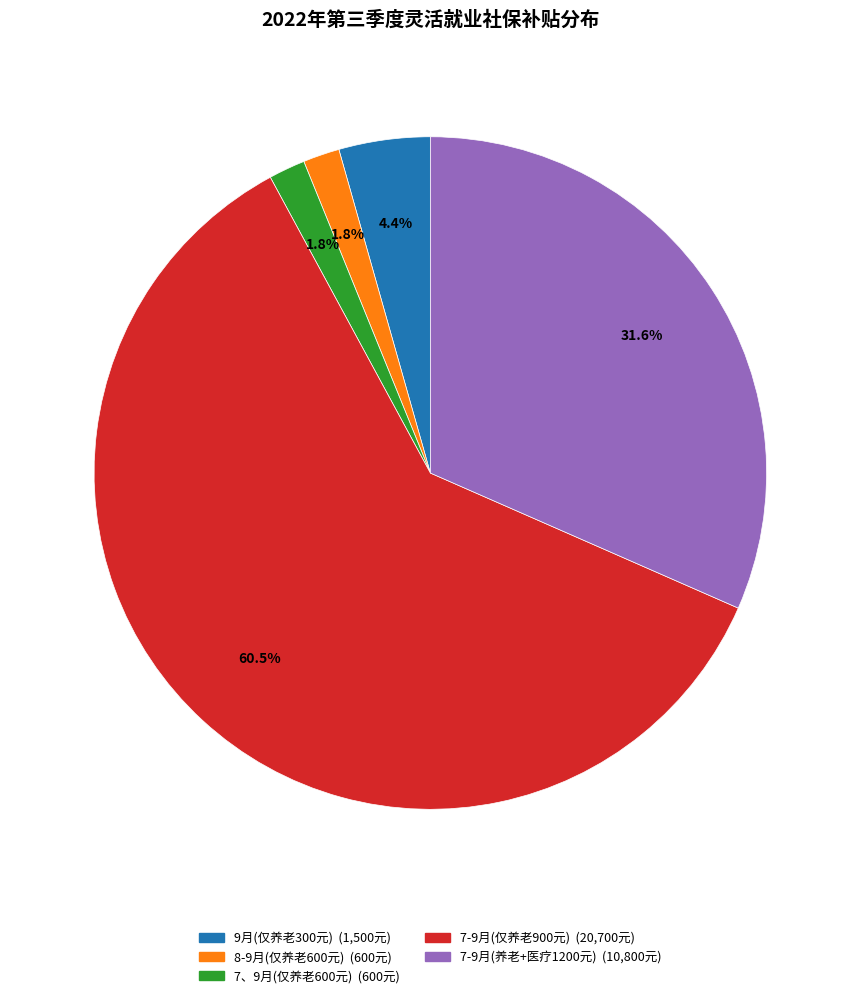

Is there a majority slice in this chart?

Yes